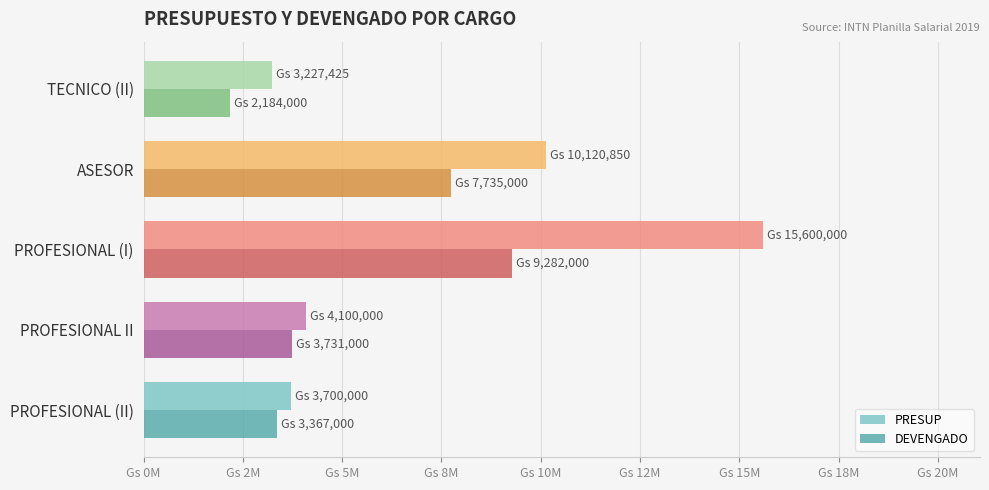

What are all the series names shown in the legend?

PRESUP, DEVENGADO